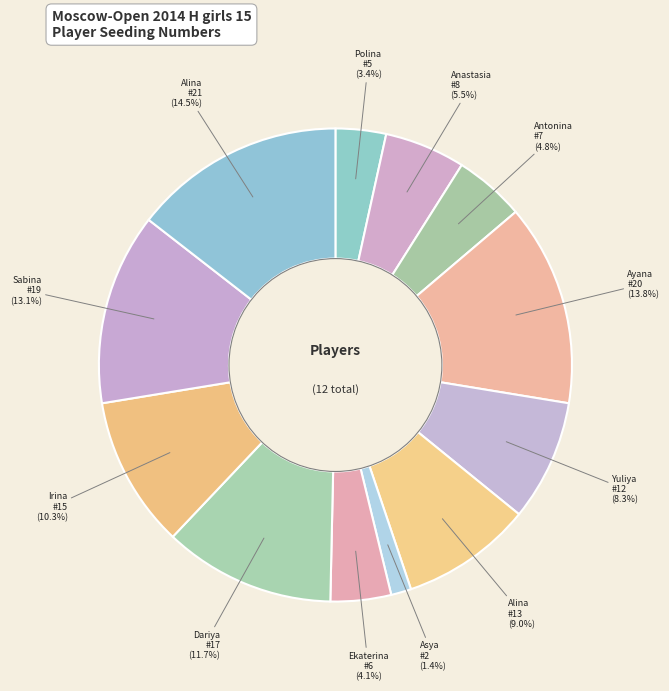

Rank the categories by value from lowest to highest.

Arutyunova Asya, Polkhovskaya Polina, Borisova Ekaterina, Resmyatova Antonina, Mamontova Anastasia, Elkina Yuliya, Guskova Alina, Zakariadze Irina, Fortaleva Dariya, Junussova Sabina, Khangueva Ayana, Kononova Alina